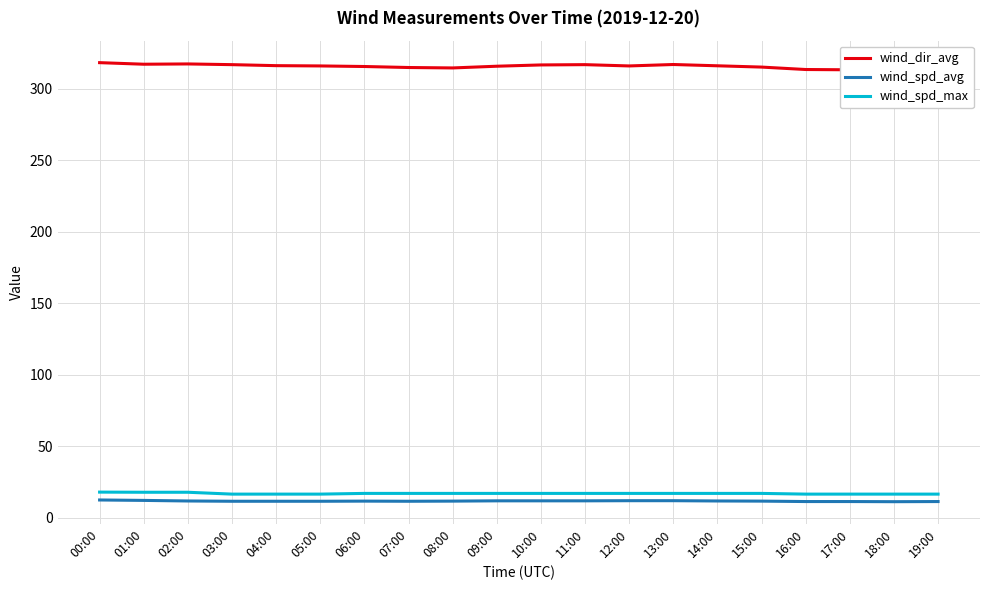

Does the chart display data point markers on the line(s)?

No